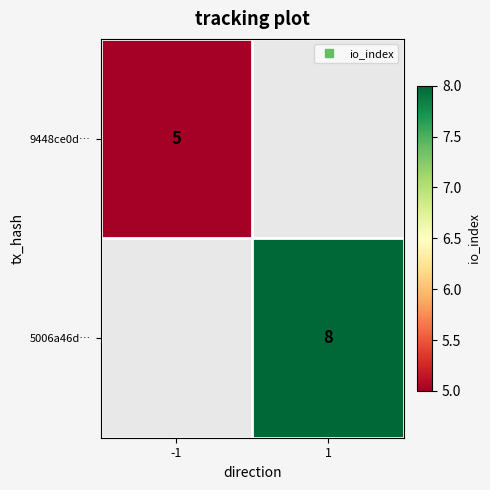

How many categories are shown in the chart?

2